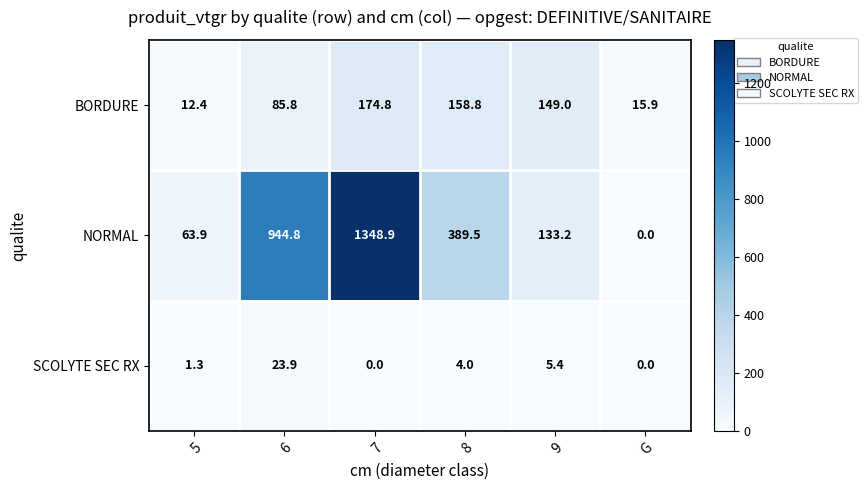

How many categories are shown in the chart?

6